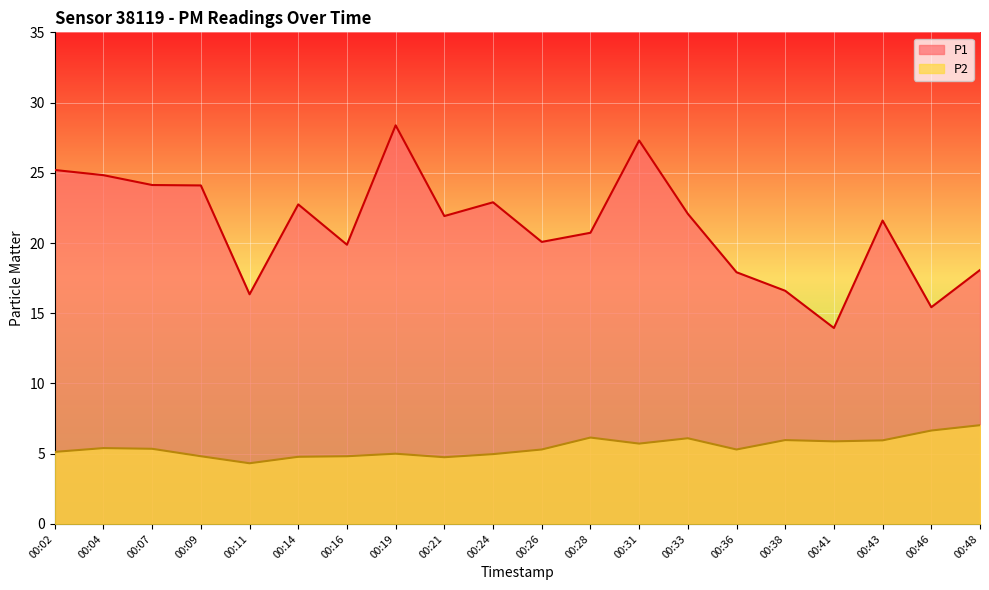

Where does the P2 series first go above 5?

00:02